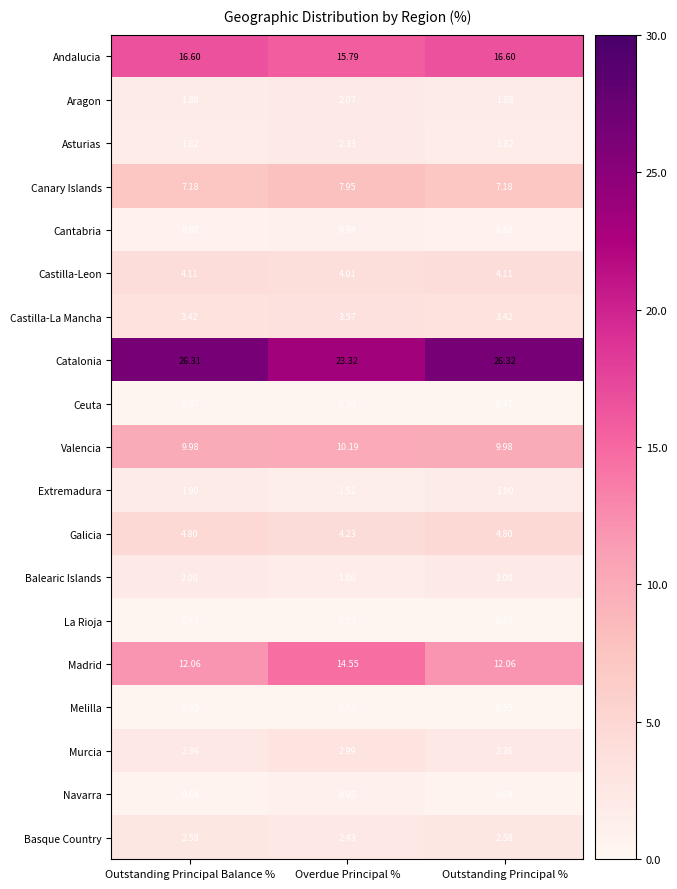

Rank the series at Outstanding Principal Balance % from lowest to highest value.

La Rioja, Ceuta, Melilla, Navarra, Cantabria, Asturias, Aragon, Extremadura, Balearic Islands, Murcia, Basque Country, Castilla-La Mancha, Castilla-Leon, Galicia, Canary Islands, Valencia, Madrid, Andalucia, Catalonia